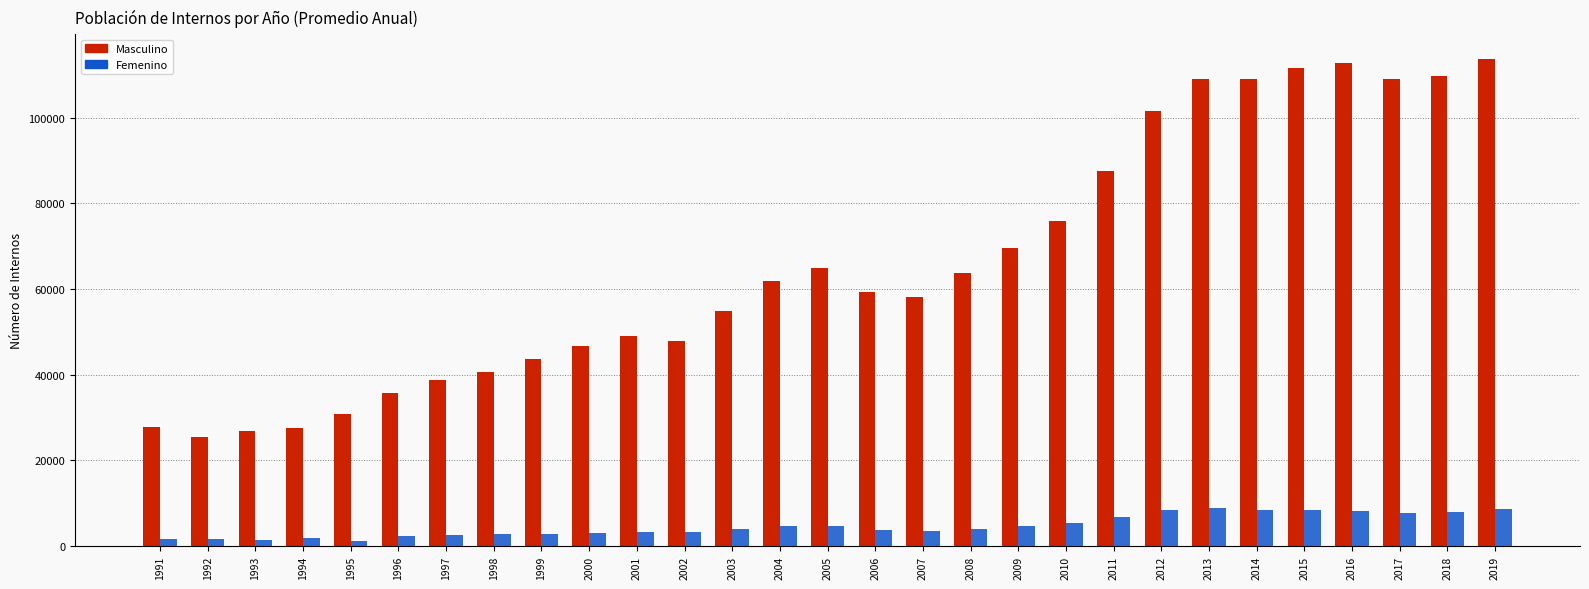

What is the sum of all Femenino values?

135207